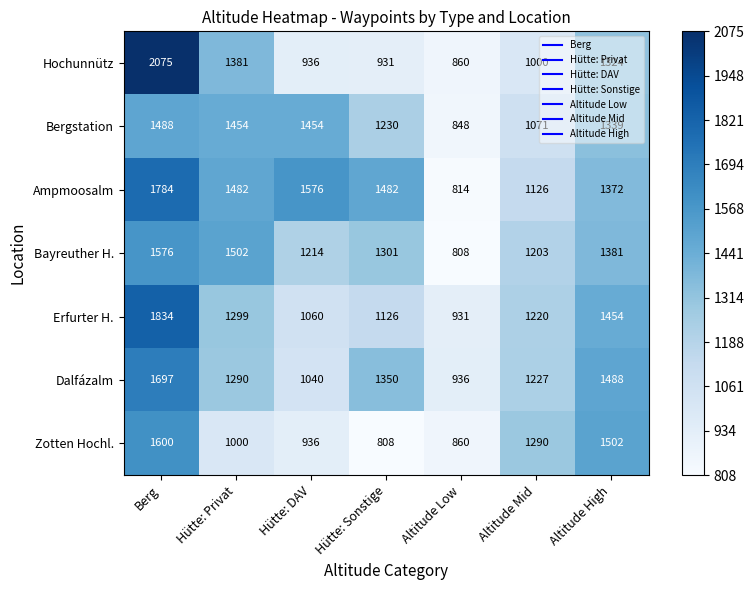

Rank the series by their maximum value, from highest to lowest.

Hochunnütz, Erfurter H., Ampmoosalm, Dalfázalm, Zotten Hochl., Bayreuther H., Bergstation